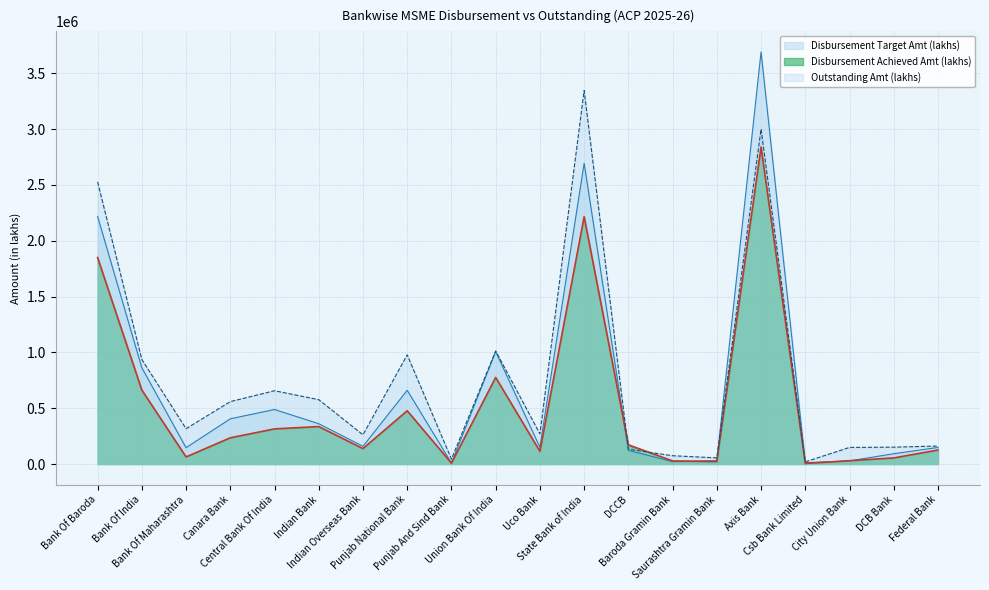

What is the lowest value of the Disbursement Target Amt (lakhs) series?

9238